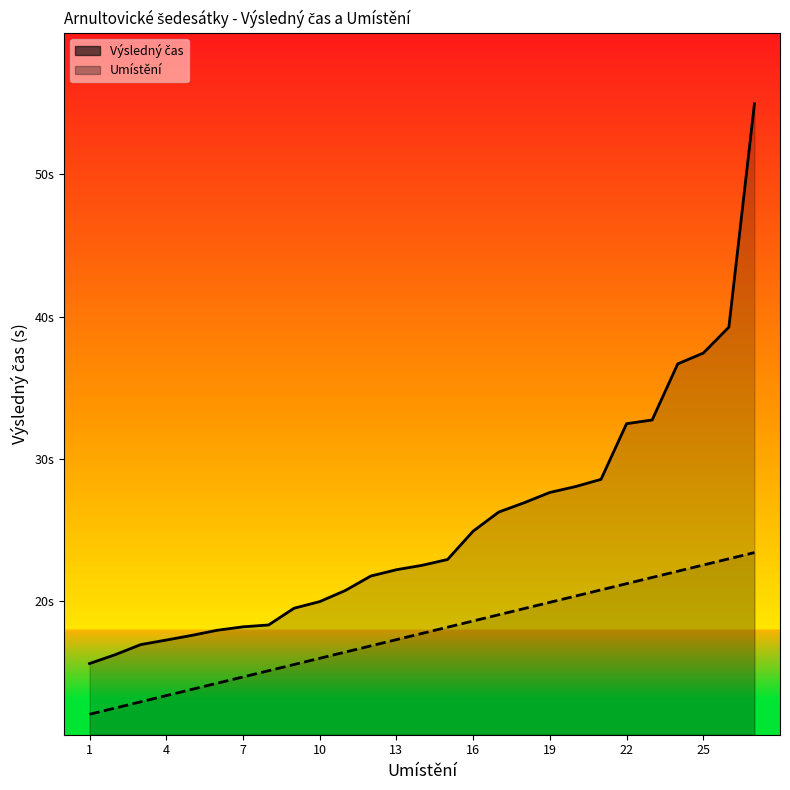

How many data points does each series have?

27